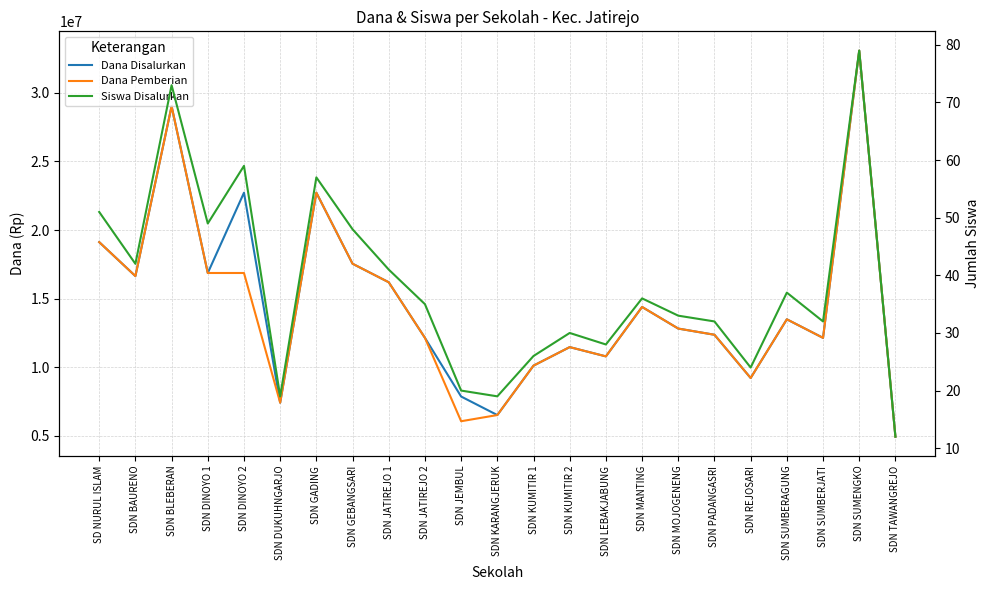

The Dana Disalurkan series shows 16263871 at SDN BLEBERAN. True or false?

False